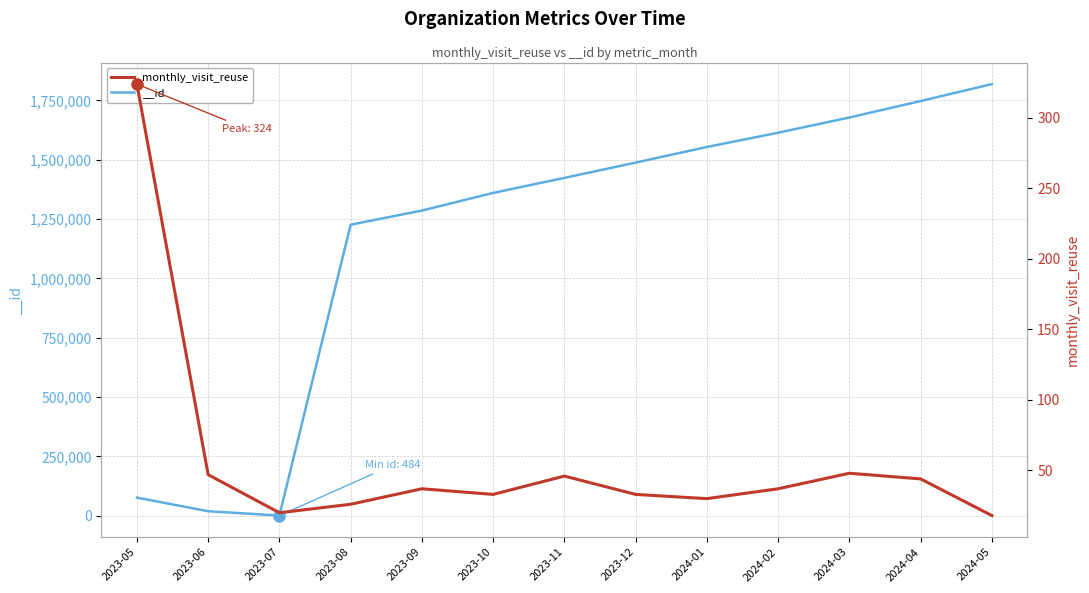

At which category does the data reach its first local peak?

2023-09